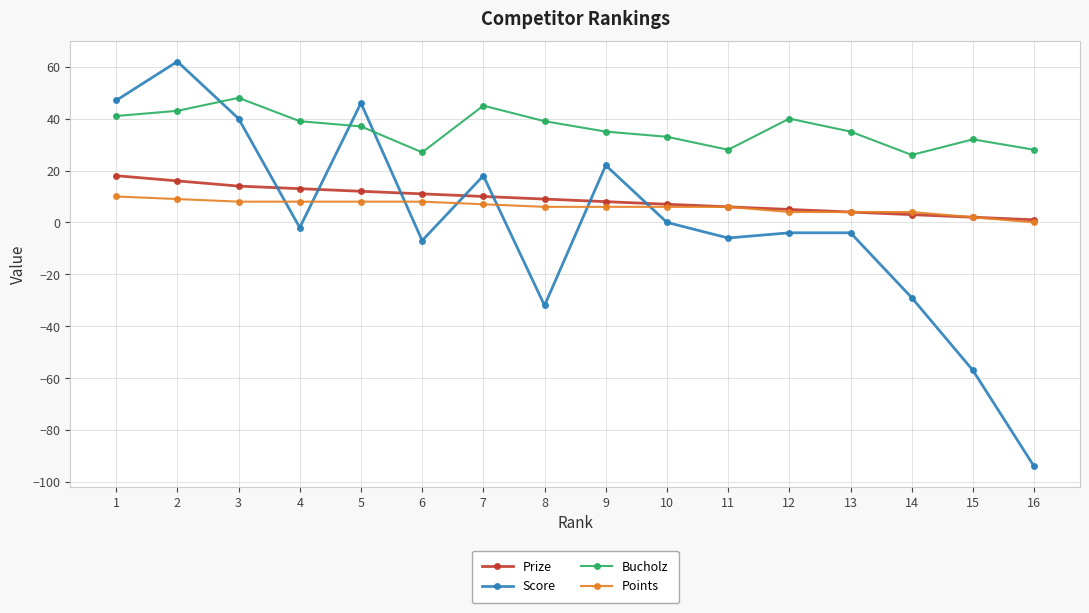

At which category is the sum across all series the highest?

2